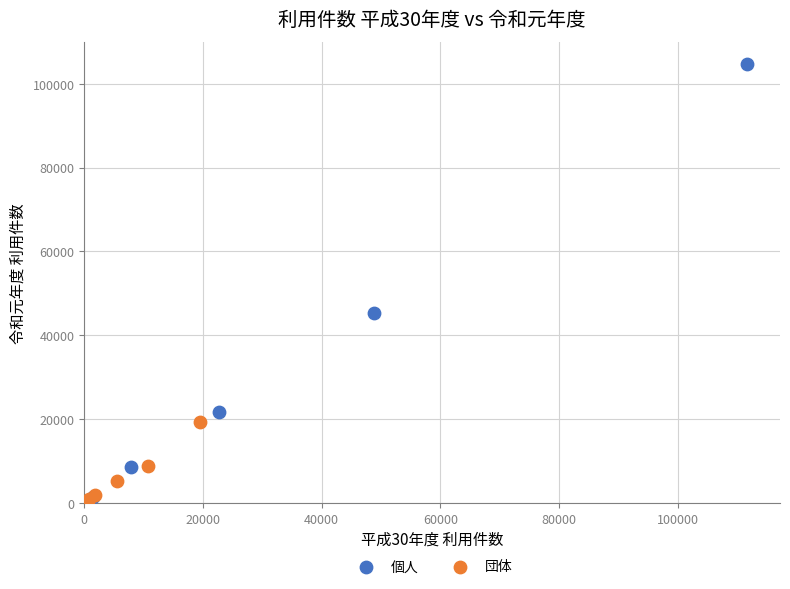

Which series reaches the maximum Y coordinate?

個人